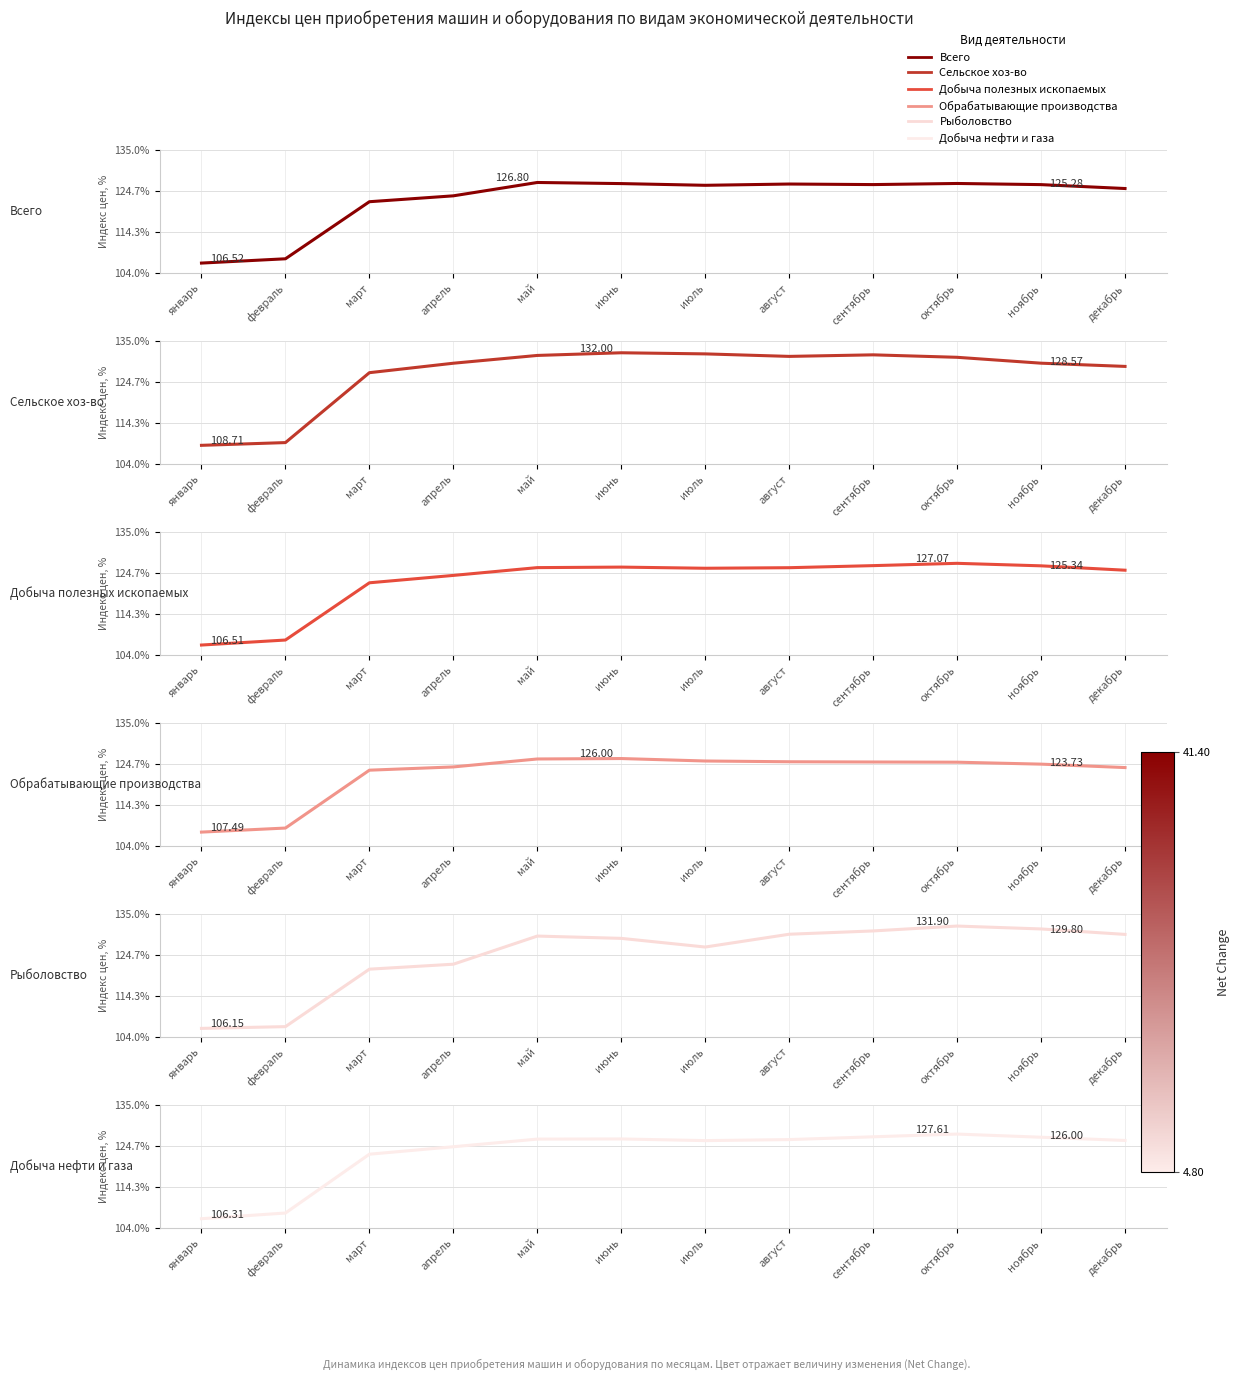

The Всего series shows 64.4 at июль. True or false?

False